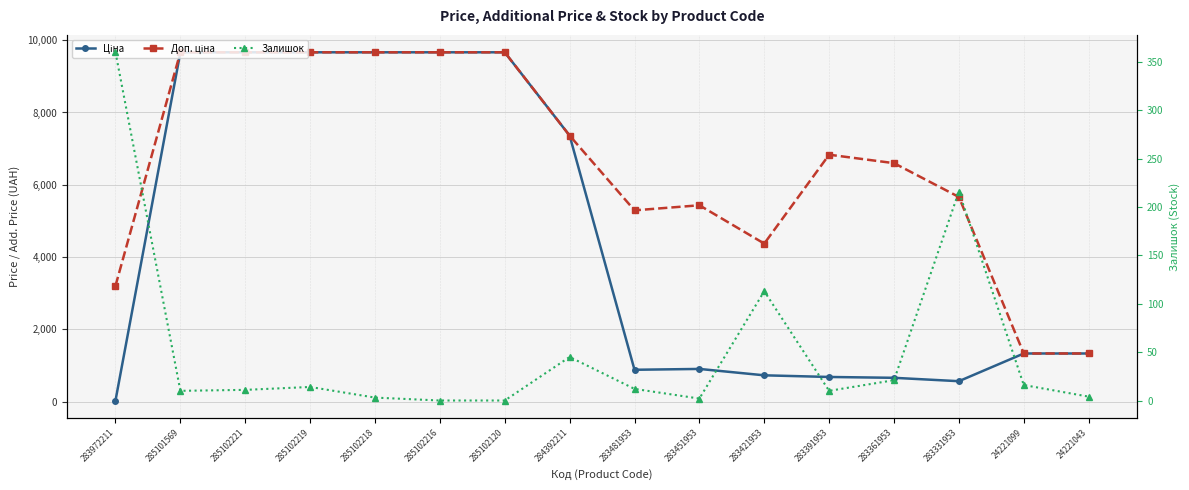

What are all the series names shown in the legend?

Ціна, Доп. ціна, Залишок